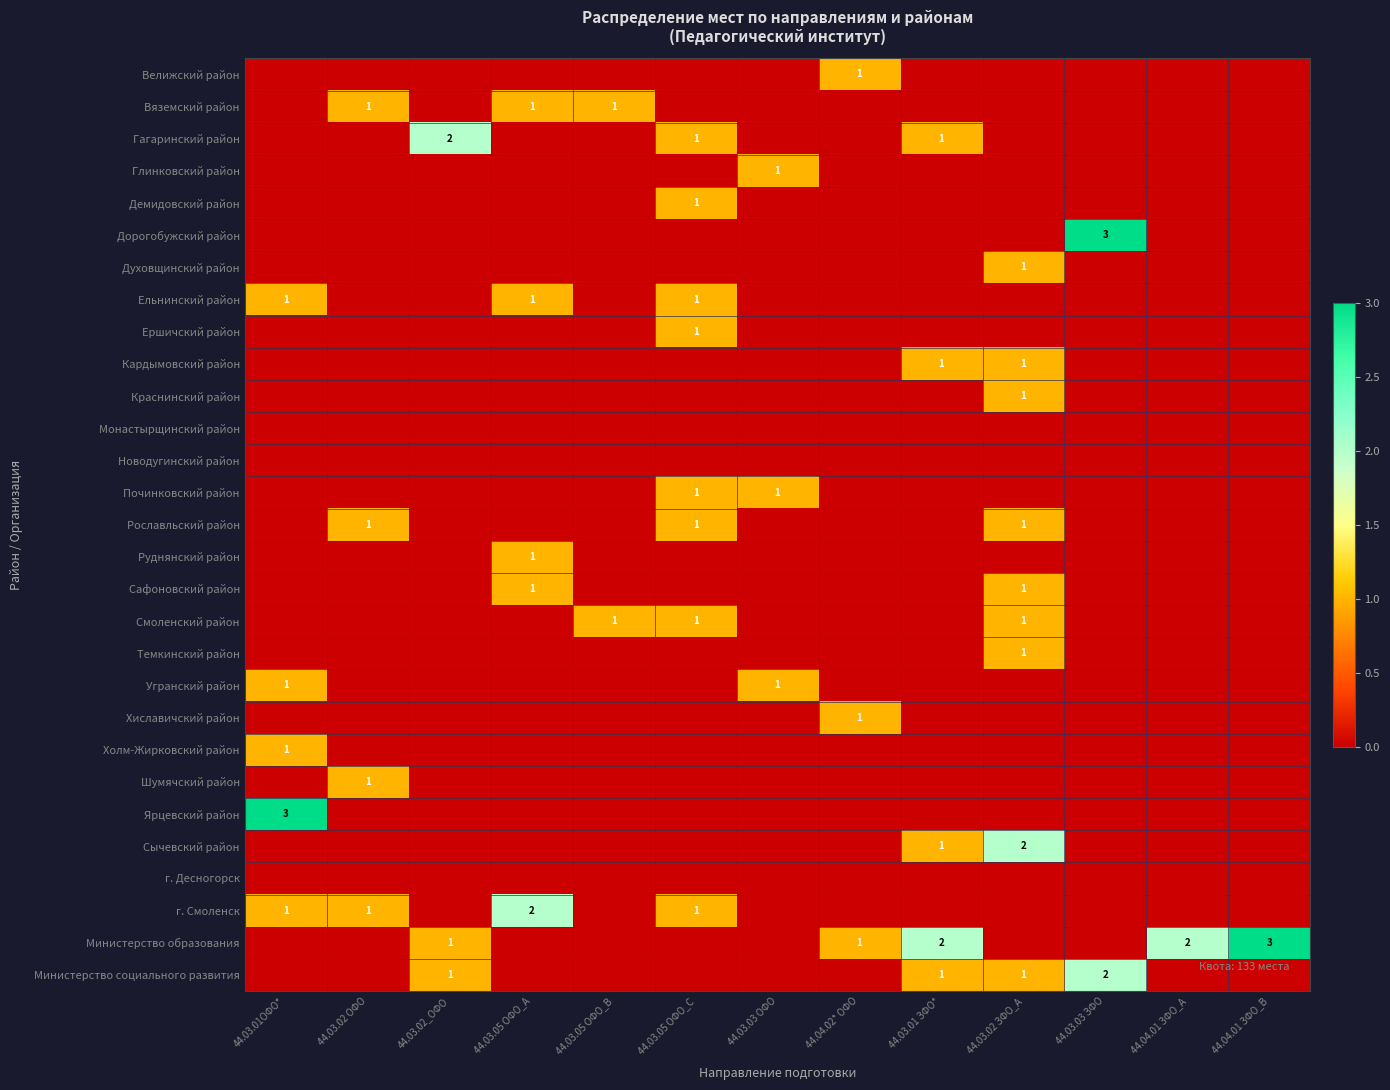

True or false: г. Смоленск has a value of 1 at 44.03.05 ОФО_A.

False